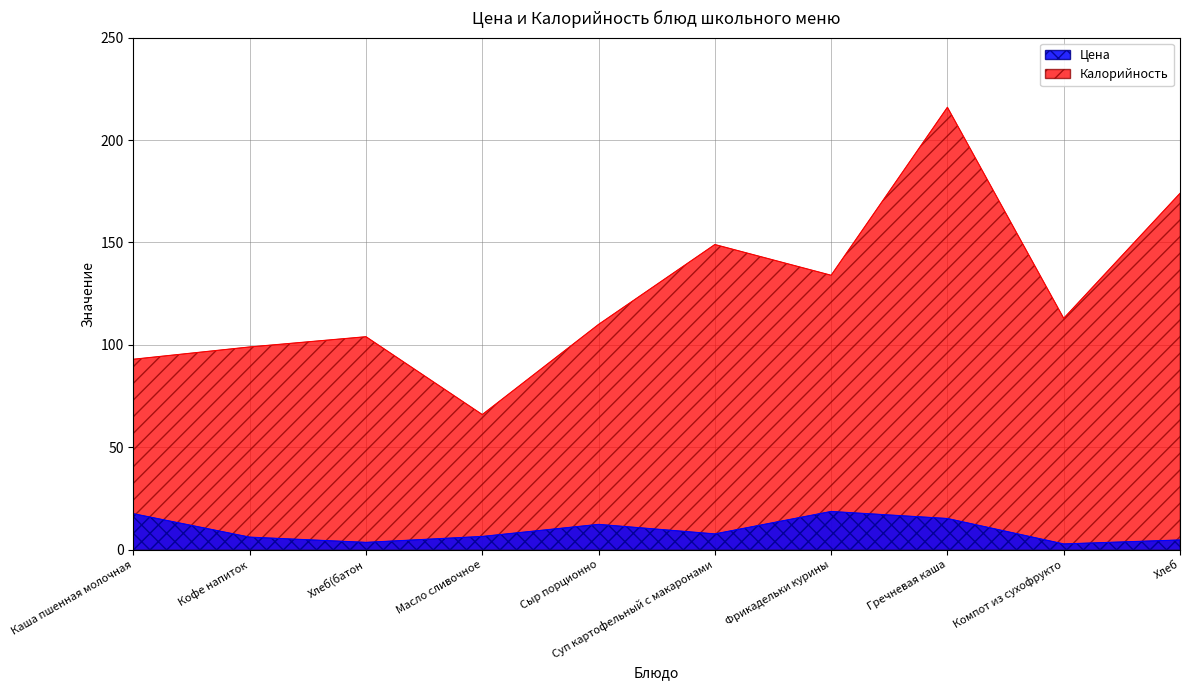

Where does the Цена series first go above 7?

Каша пшенная молочная